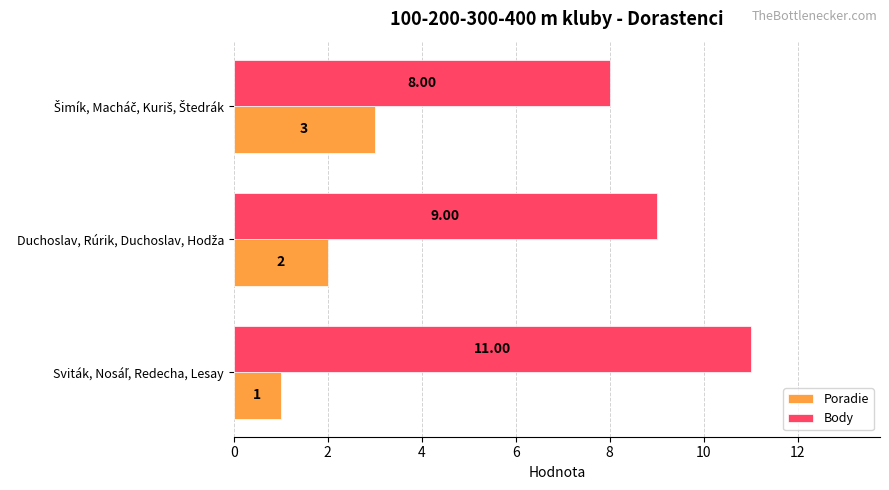

How many data points does each series have?

3